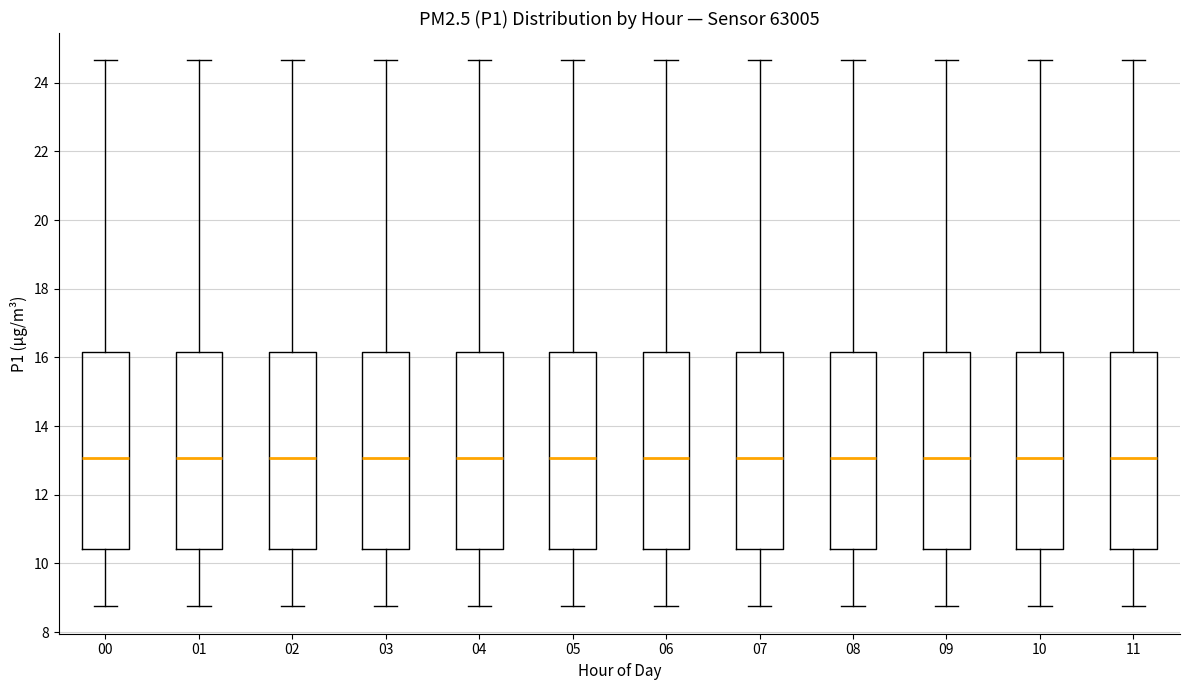

Reading left to right, transcribe this box plot: for each box, give where its median line is, the range the box spans, and where its two whiskers end, as read against the y-axis. The values are not printed on the chart, so give them approximately, as read against the axis.

00: median 13.0, box 10.4 to 16.2, whiskers 8.8 to 24.6
01: median 13.0, box 10.4 to 16.2, whiskers 8.8 to 24.6
02: median 13.0, box 10.4 to 16.2, whiskers 8.8 to 24.6
03: median 13.0, box 10.4 to 16.2, whiskers 8.8 to 24.6
04: median 13.0, box 10.4 to 16.2, whiskers 8.8 to 24.6
05: median 13.0, box 10.4 to 16.2, whiskers 8.8 to 24.6
06: median 13.0, box 10.4 to 16.2, whiskers 8.8 to 24.6
07: median 13.0, box 10.4 to 16.2, whiskers 8.8 to 24.6
08: median 13.0, box 10.4 to 16.2, whiskers 8.8 to 24.6
09: median 13.0, box 10.4 to 16.2, whiskers 8.8 to 24.6
10: median 13.0, box 10.4 to 16.2, whiskers 8.8 to 24.6
11: median 13.0, box 10.4 to 16.2, whiskers 8.8 to 24.6